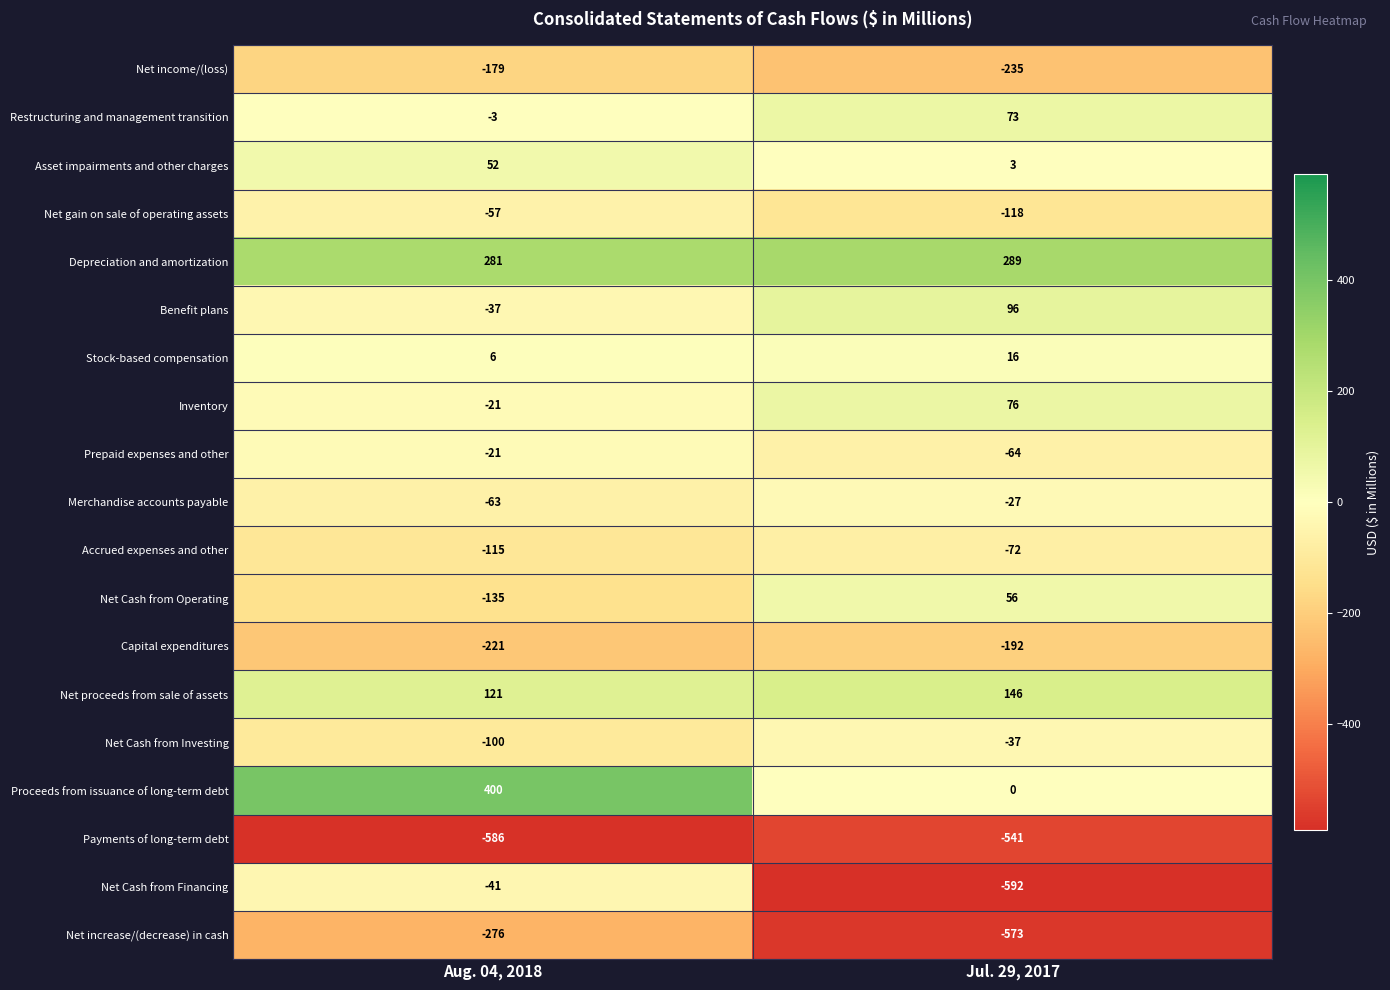

Which series has the largest total across all categories?

Depreciation and amortization